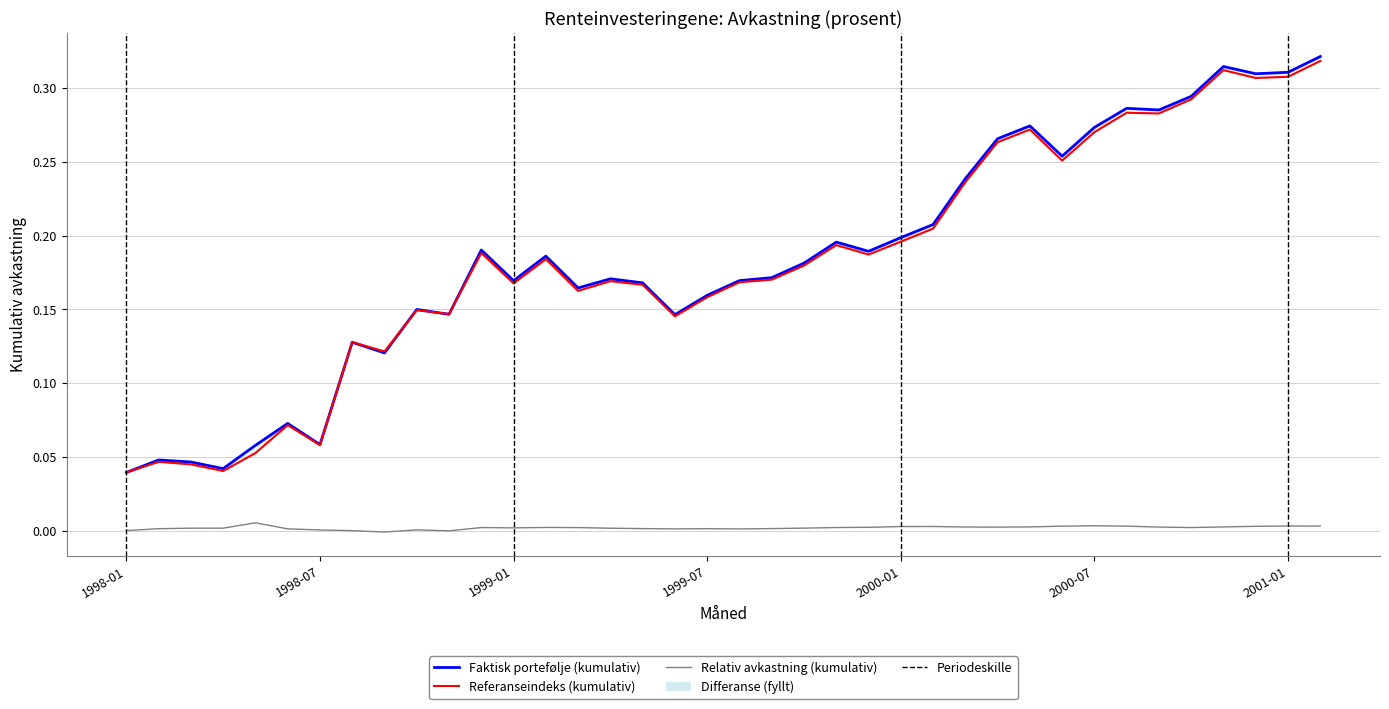

True or false: Referanseindeks (kumulativ) and Relativ avkastning (kumulativ) intersect in this chart.

False